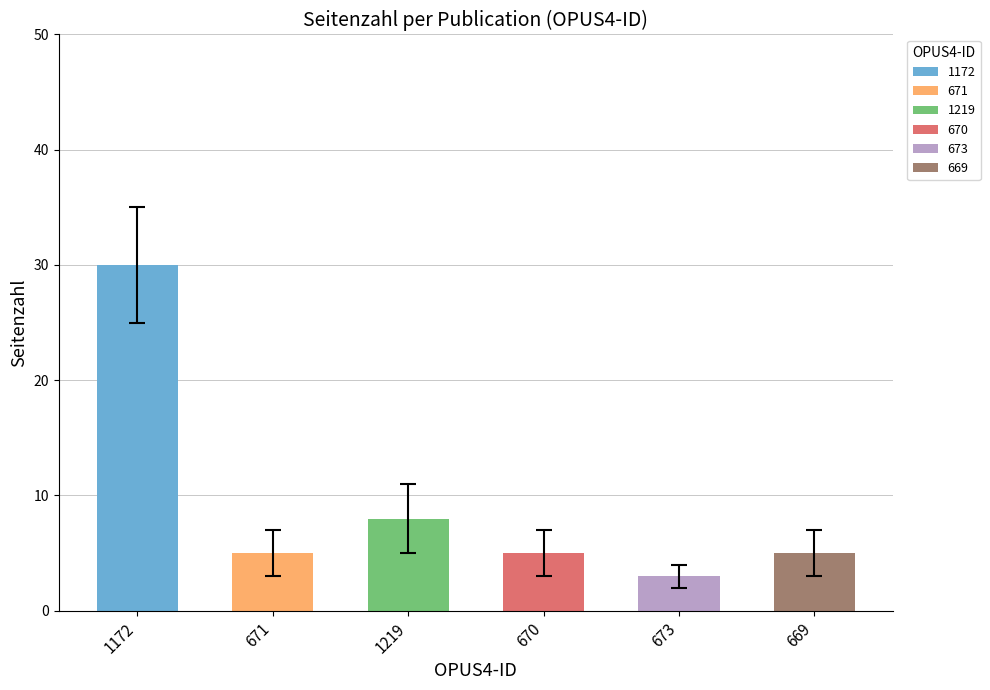

What is the label of the 2nd bar from the left?

671